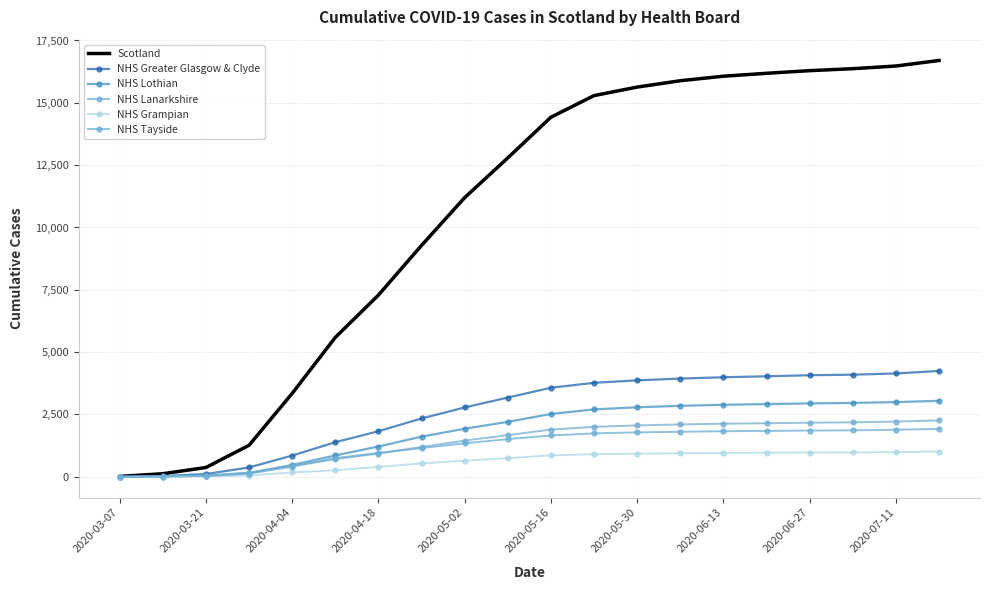

What is the difference between the maximum and minimum values in the NHS Lanarkshire series?

2263